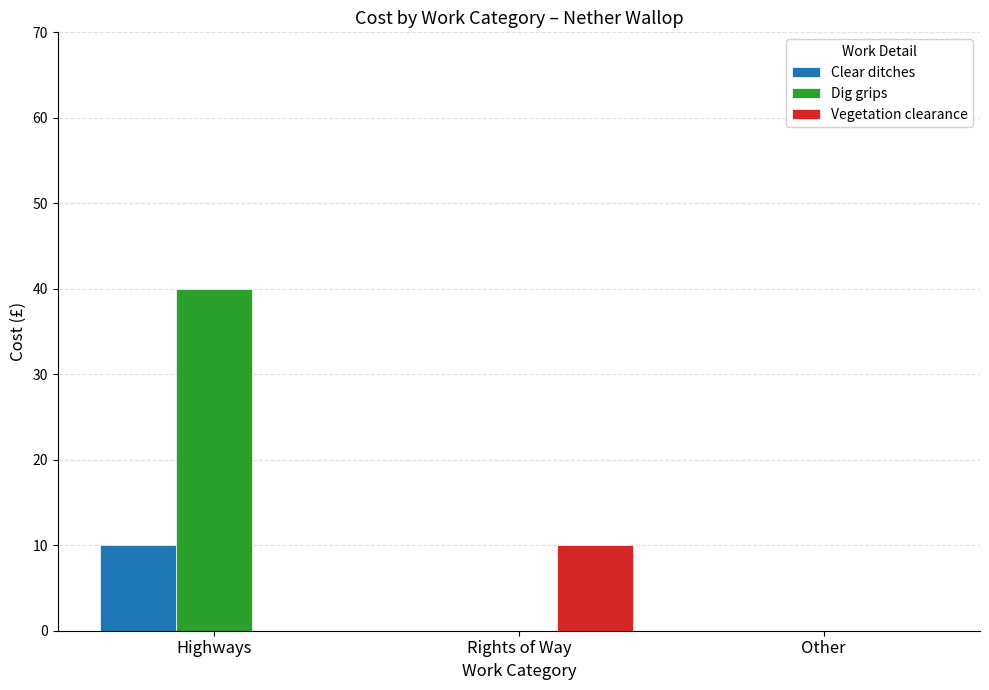

How many data points does each series have?

3